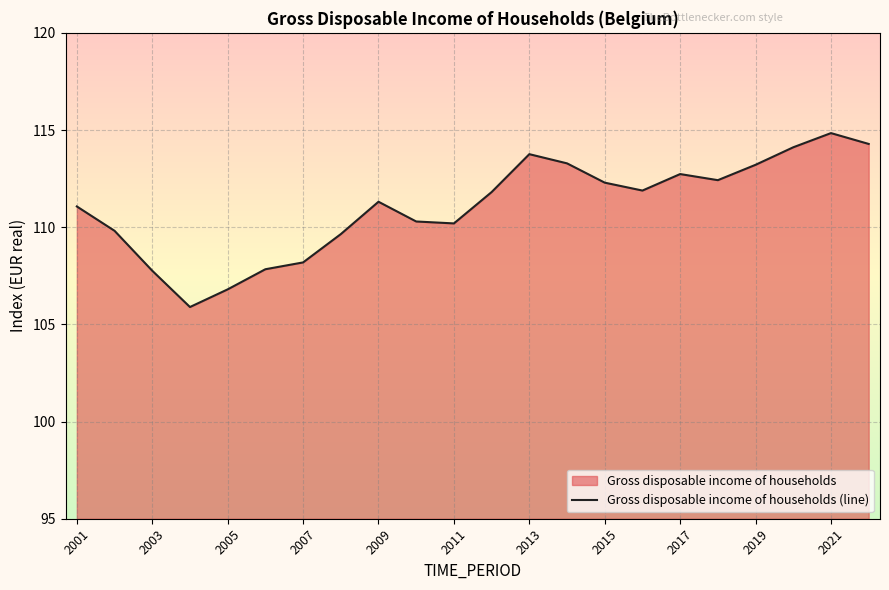

Is it true that the value at 2005 is 184.6?

False